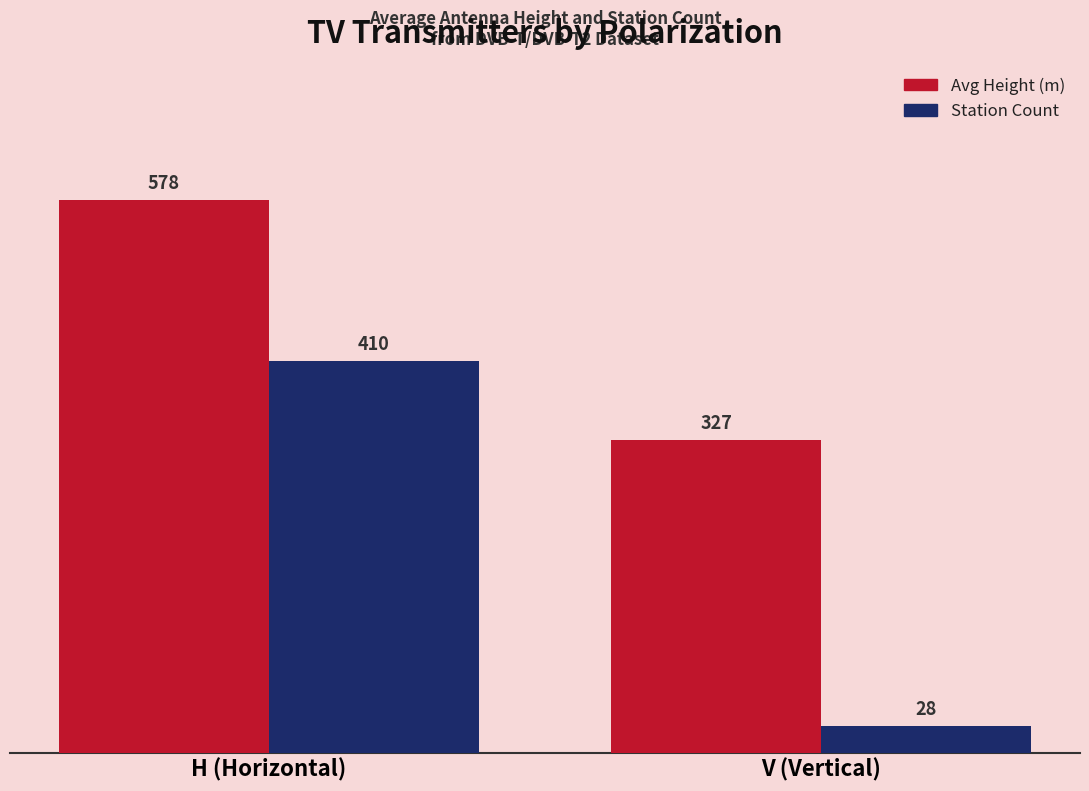

What is the lowest value of the Avg Height (m) series?

327